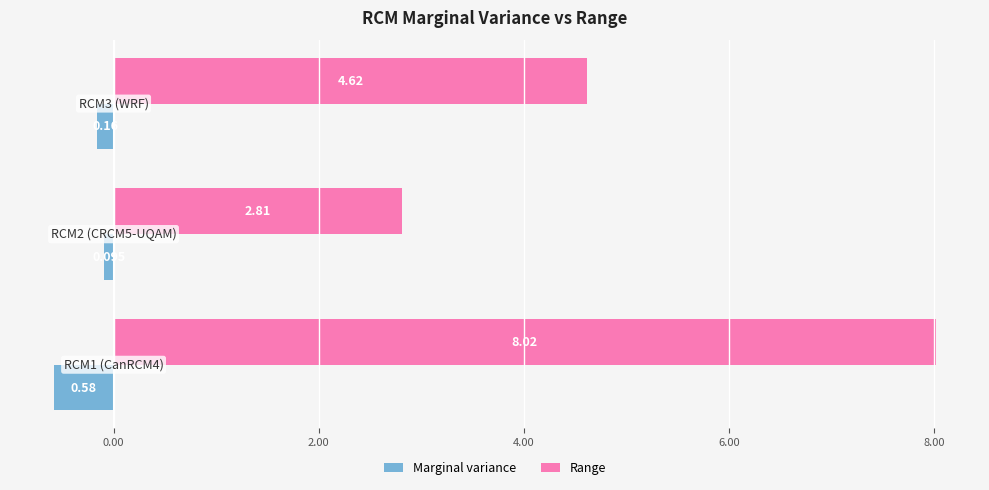

What is the difference between the maximum and minimum values in the Marginal variance series?

0.5